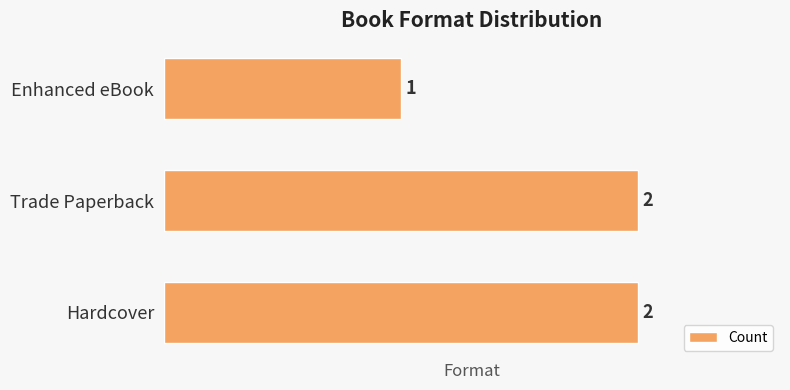

Approximately how many times larger is the value at Enhanced eBook compared to Hardcover?

0.5